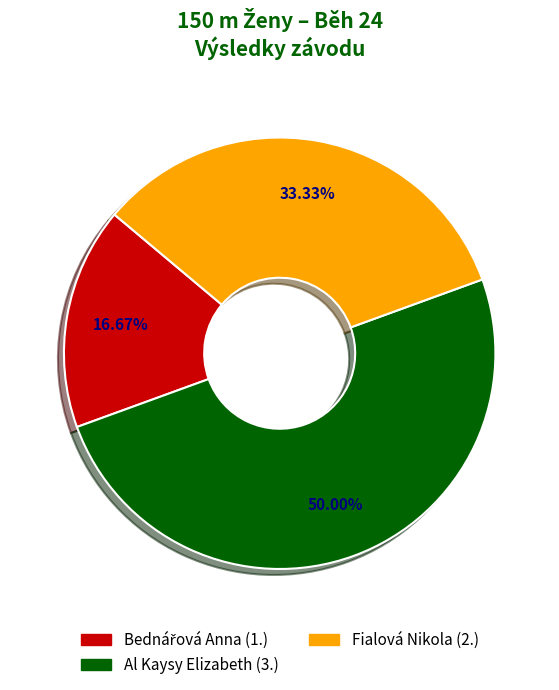

Combined, do Al Kaysy Elizabeth and Fialová Nikola account for over 50%?

Yes